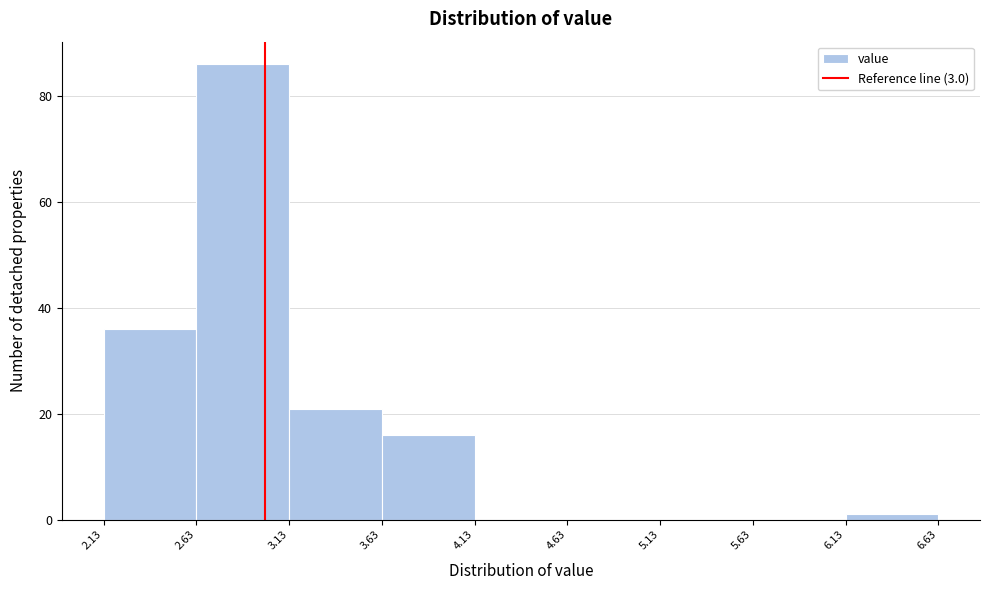

Which range on the x-axis has the tallest bar?

2.63 to 3.13